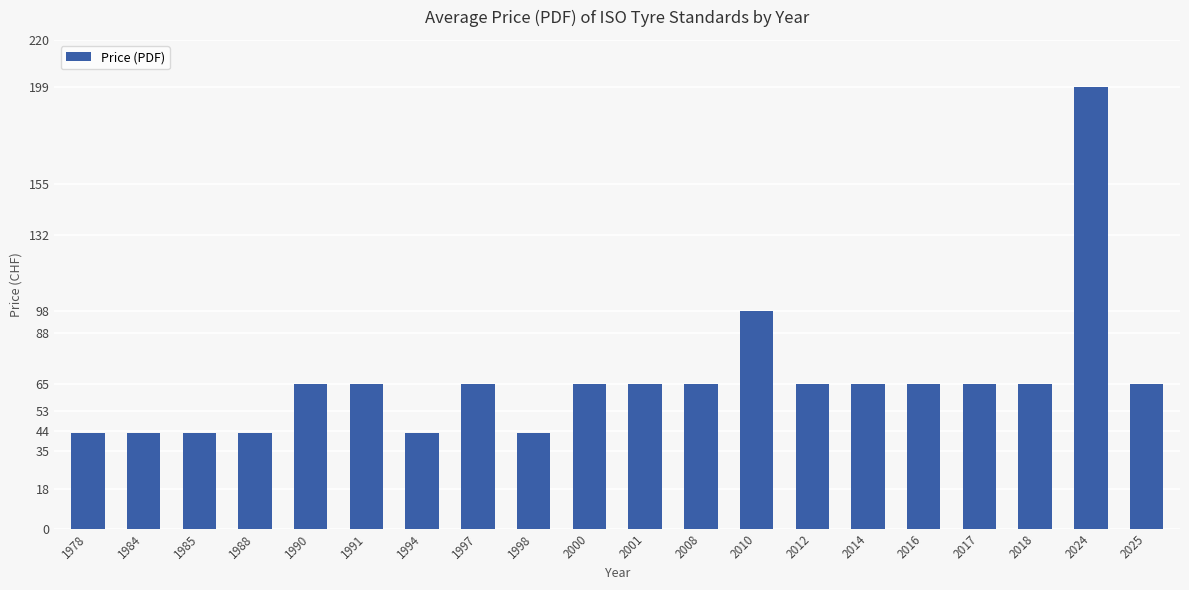

Is it true that the value at 2024 is 199?

True